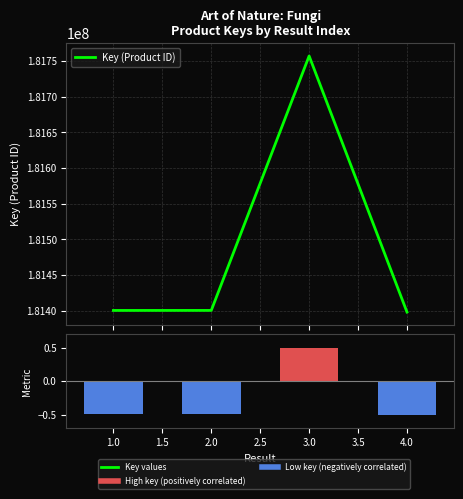

Which series changed the most between 1.0 and 4.0?

Key (Product ID)